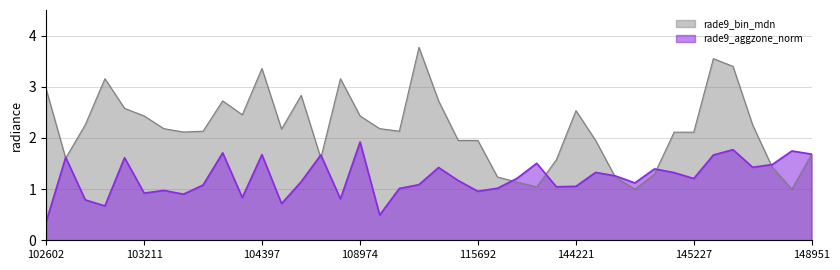

The rade9_aggzone_norm series shows 1.0 at 103694. True or false?

False